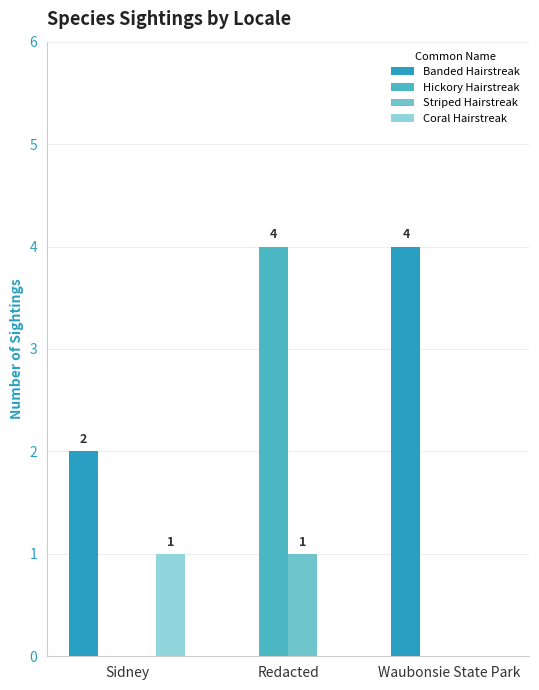

At which label does Coral Hairstreak reach its minimum?

Redacted